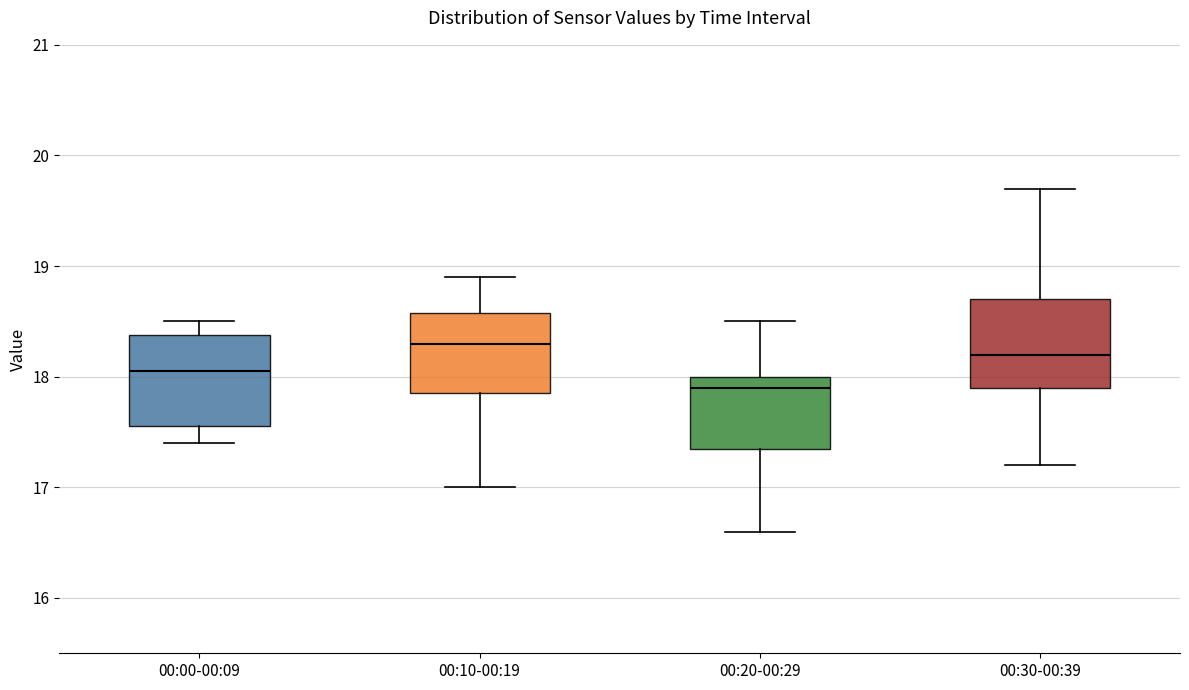

Reading left to right, transcribe this box plot: for each box, give where its median line is, the range the box spans, and where its two whiskers end, as read against the y-axis. The values are not printed on the chart, so give them approximately, as read against the axis.

00:00-00:09: median 18.1, box 17.6 to 18.4, whiskers 17.4 to 18.5
00:10-00:19: median 18.3, box 17.9 to 18.6, whiskers 17.0 to 18.9
00:20-00:29: median 17.9, box 17.4 to 18.0, whiskers 16.6 to 18.5
00:30-00:39: median 18.2, box 17.9 to 18.7, whiskers 17.2 to 19.7